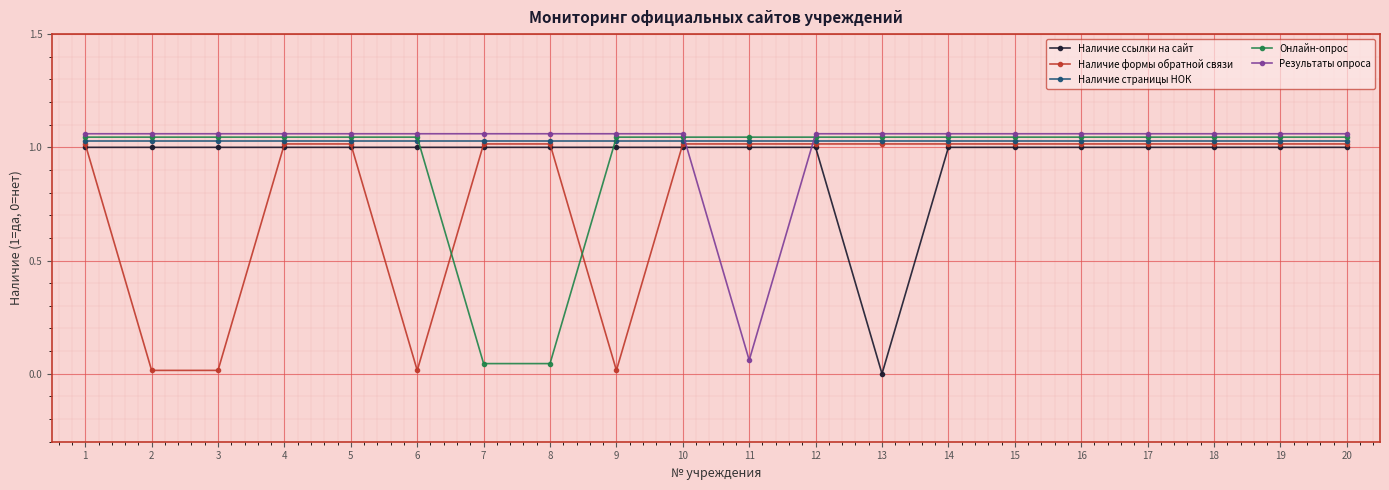

Which series has the largest range (max minus min)?

Наличие ссылки на сайт